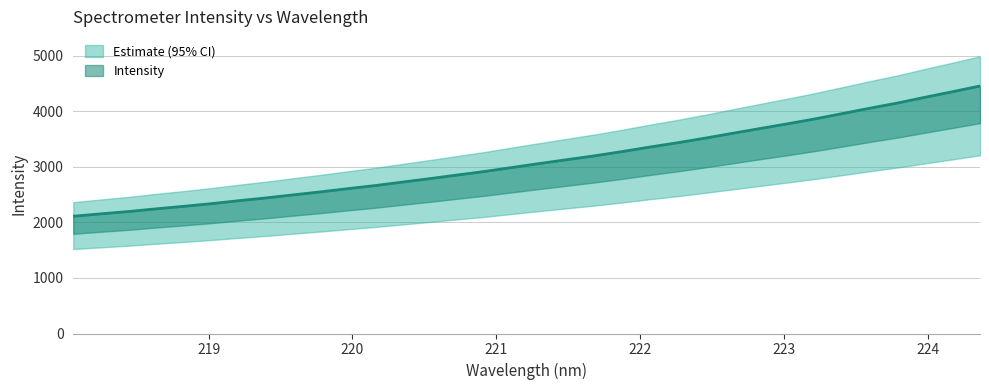

At which label is the value closest to 3281?

221.8812